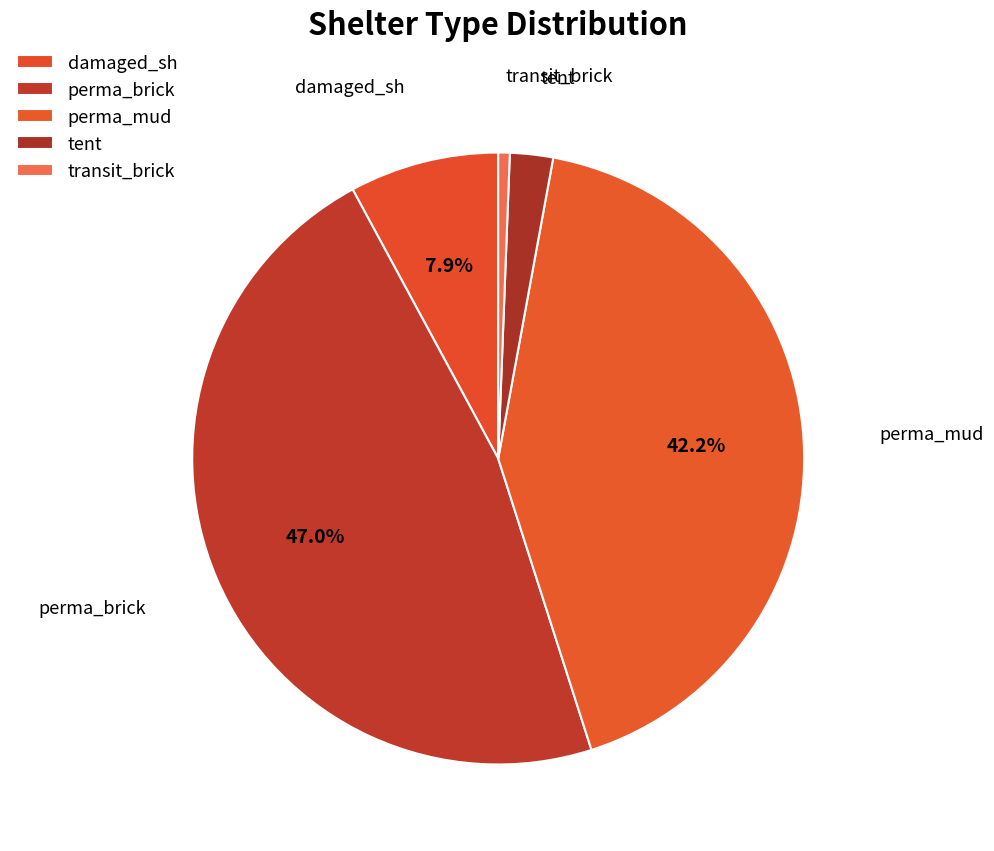

Does any single category account for the majority?

No